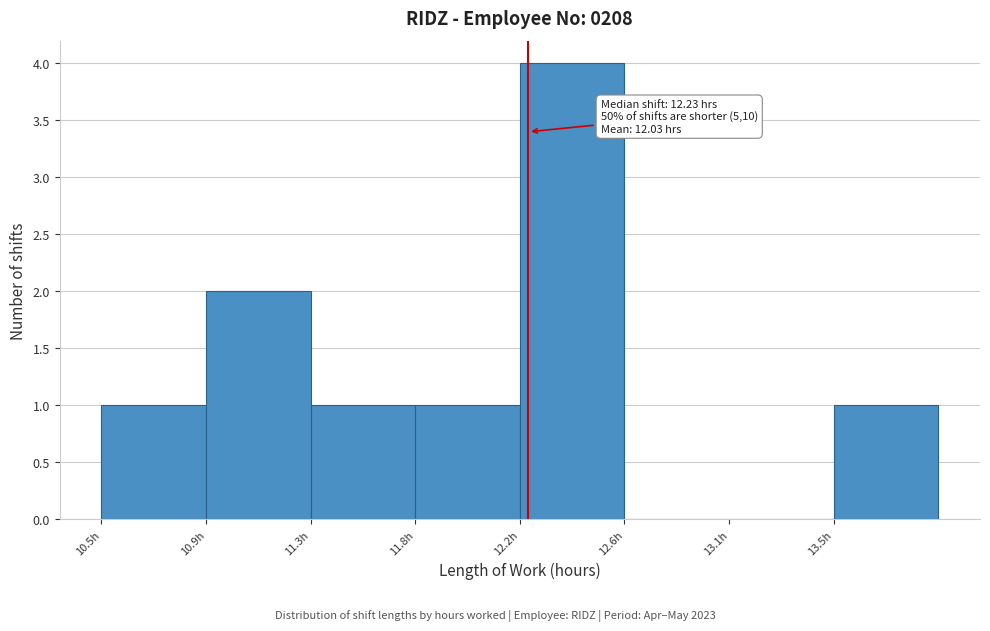

Reading left to right, extract all data points from this chart.

10.5h=1	10.9h=2	11.3h=1	11.8h=1	12.2h=4	12.6h=0	13.1h=0	13.5h=1